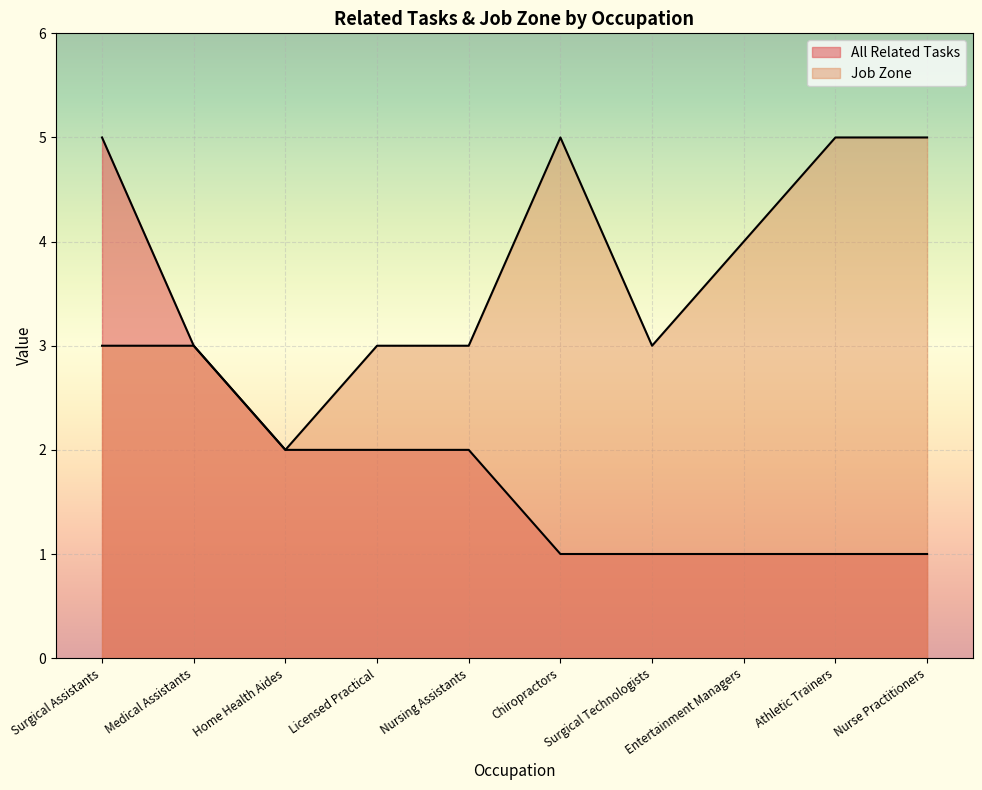

Which series has the widest spread of values?

All Related Tasks